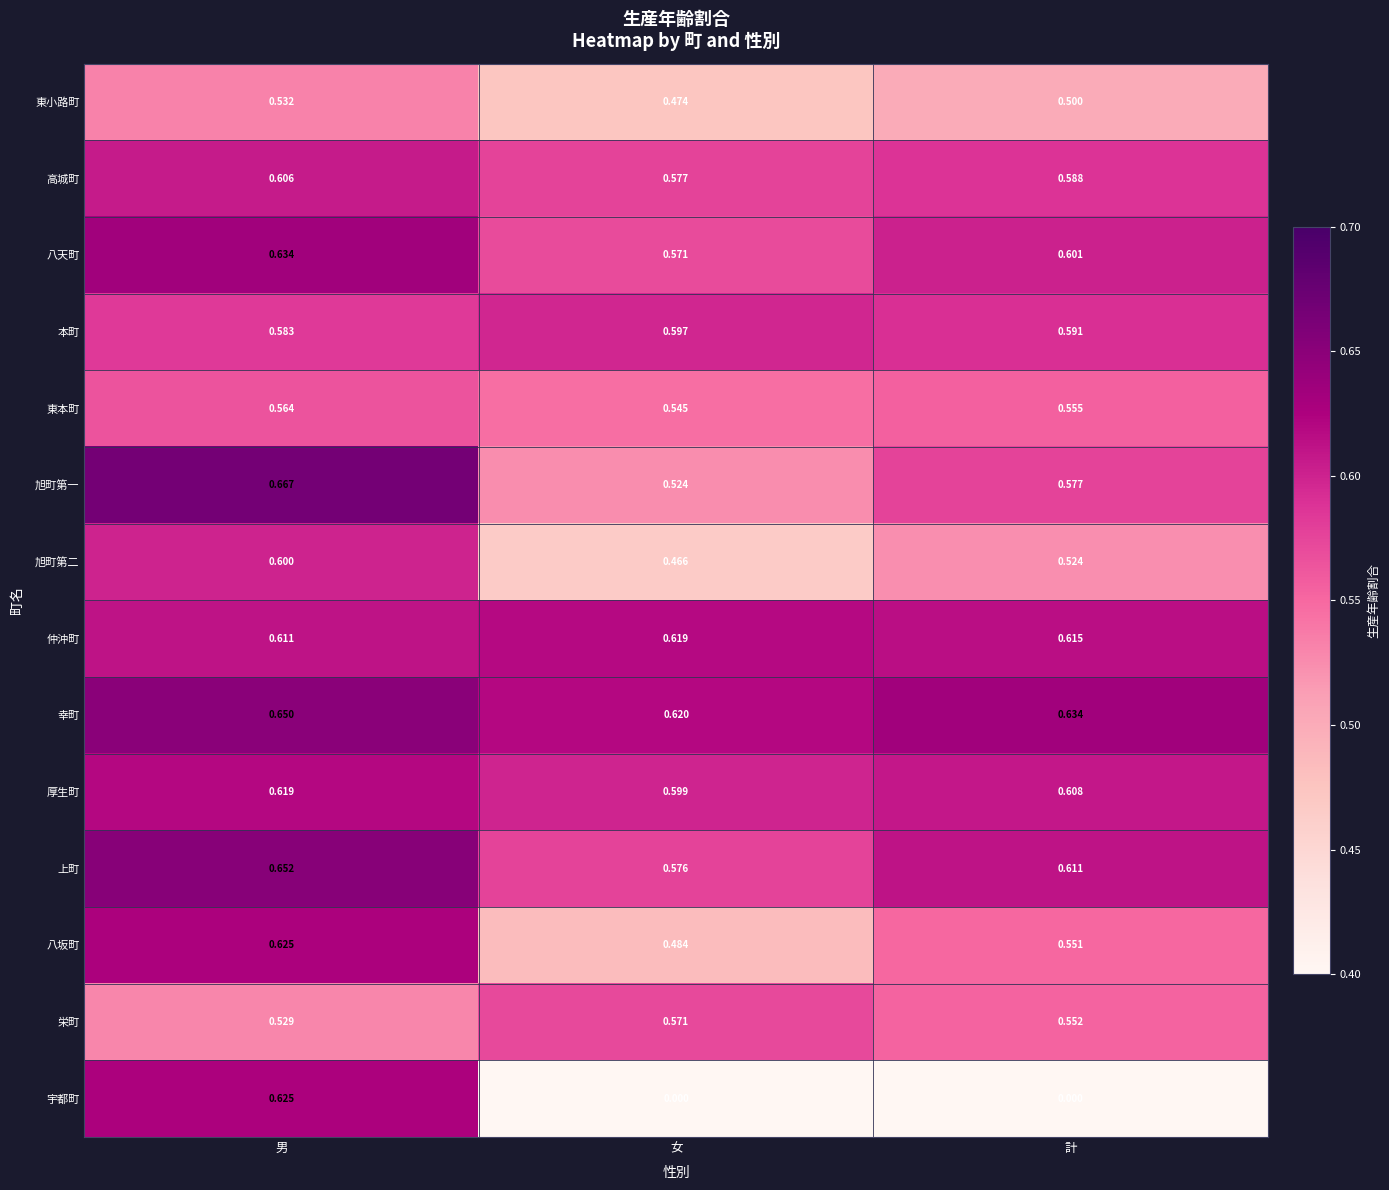

Rank the categories by 幸町 value from highest to lowest.

男, 計, 女